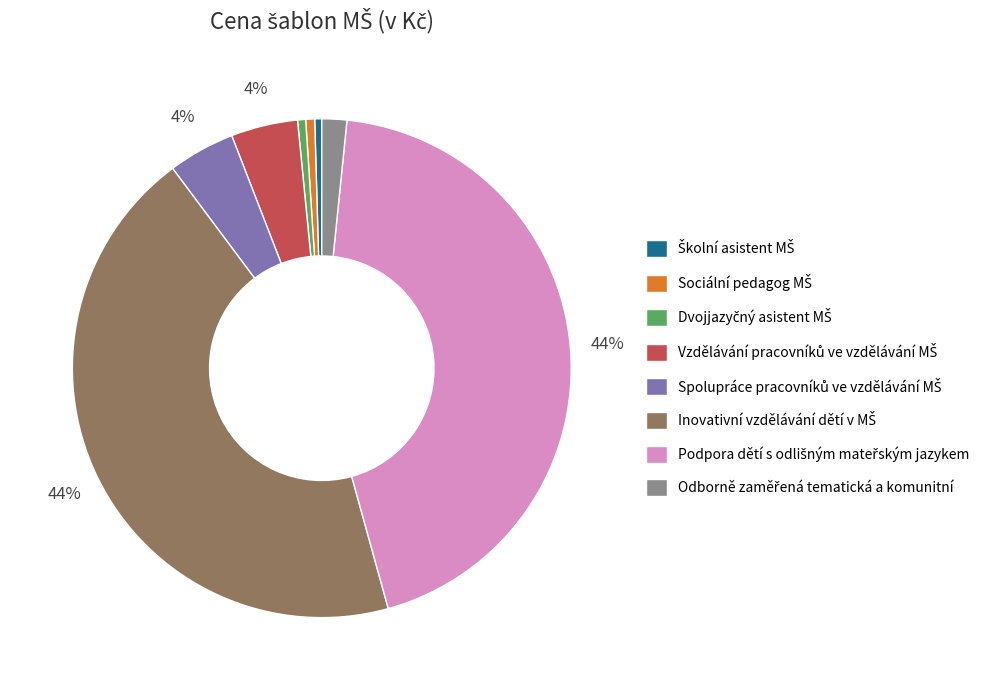

To the nearest percent, what is the average slice percentage?

12%